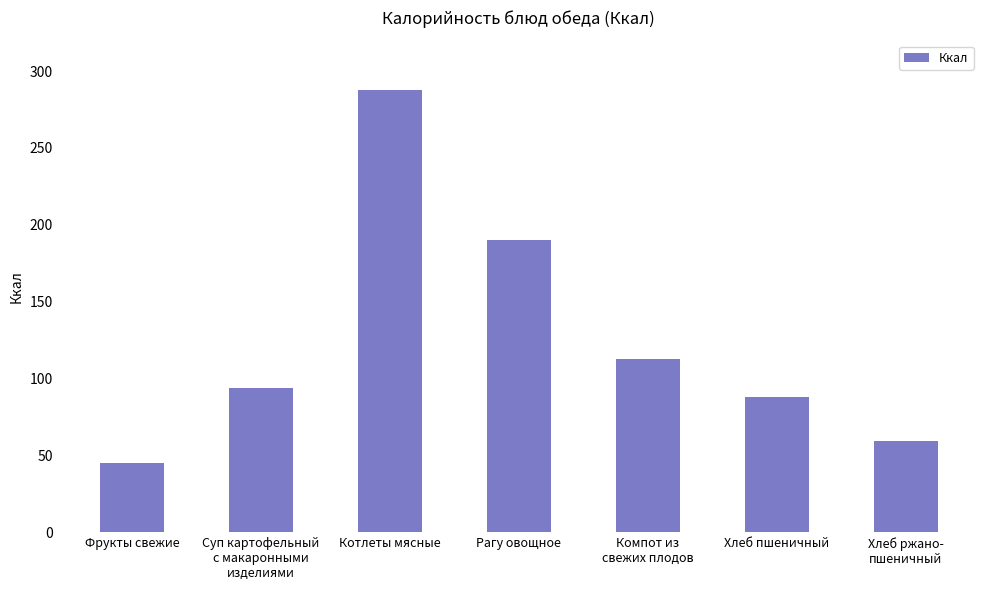

Reading right to left, what are all the values shown in this chart?

Хлеб ржано-
пшеничный=59.4	Хлеб пшеничный=87.8	Компот из
свежих плодов=112.7	Рагу овощное=190.0	Котлеты мясные=287.6	Суп картофельный
с макаронными
изделиями=94.0	Фрукты свежие=45.0